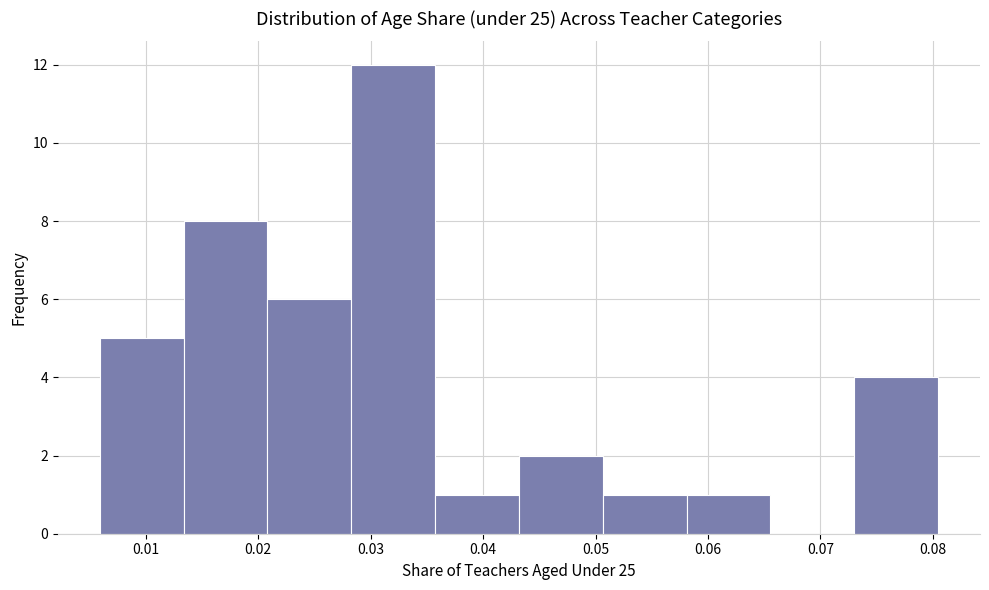

How tall is the bar that spans 0.036 to 0.043 on the x-axis? Neither the bar edges nor the heights are printed on the chart, so give them approximately, as read against the axes.

1